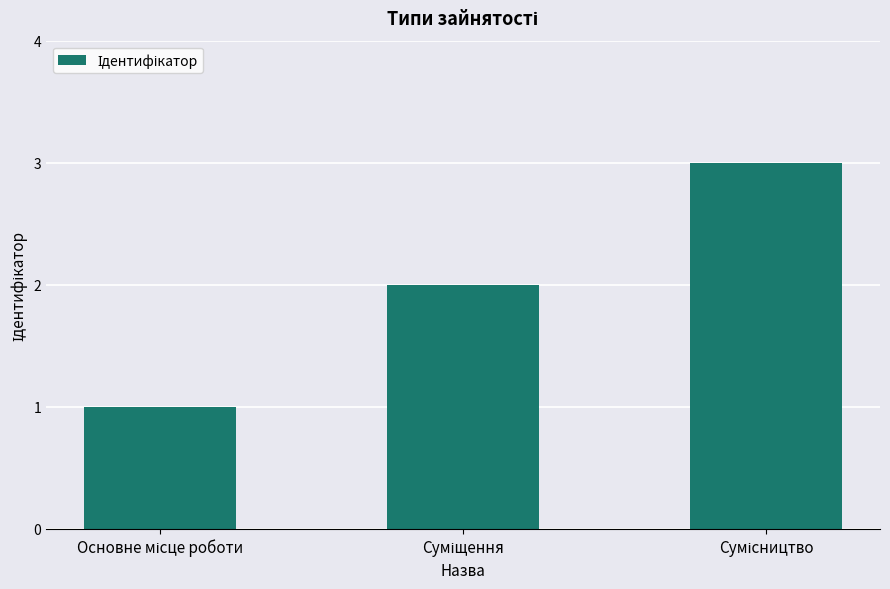

Does the chart contain any negative values?

No